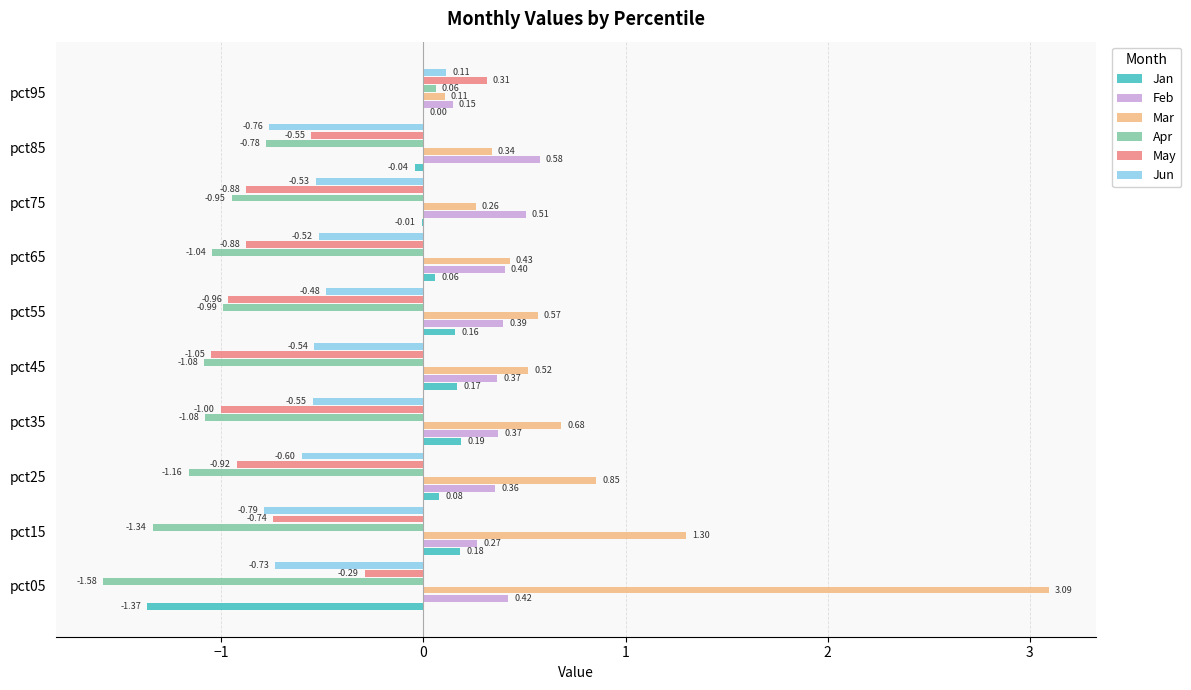

Between pct25 and pct55, which series saw the biggest shift?

Mar